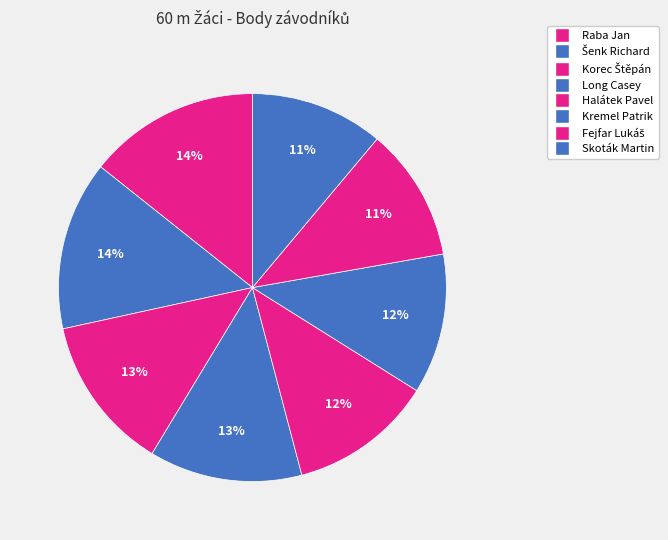

Is Korec Štěpán the majority of the pie?

No